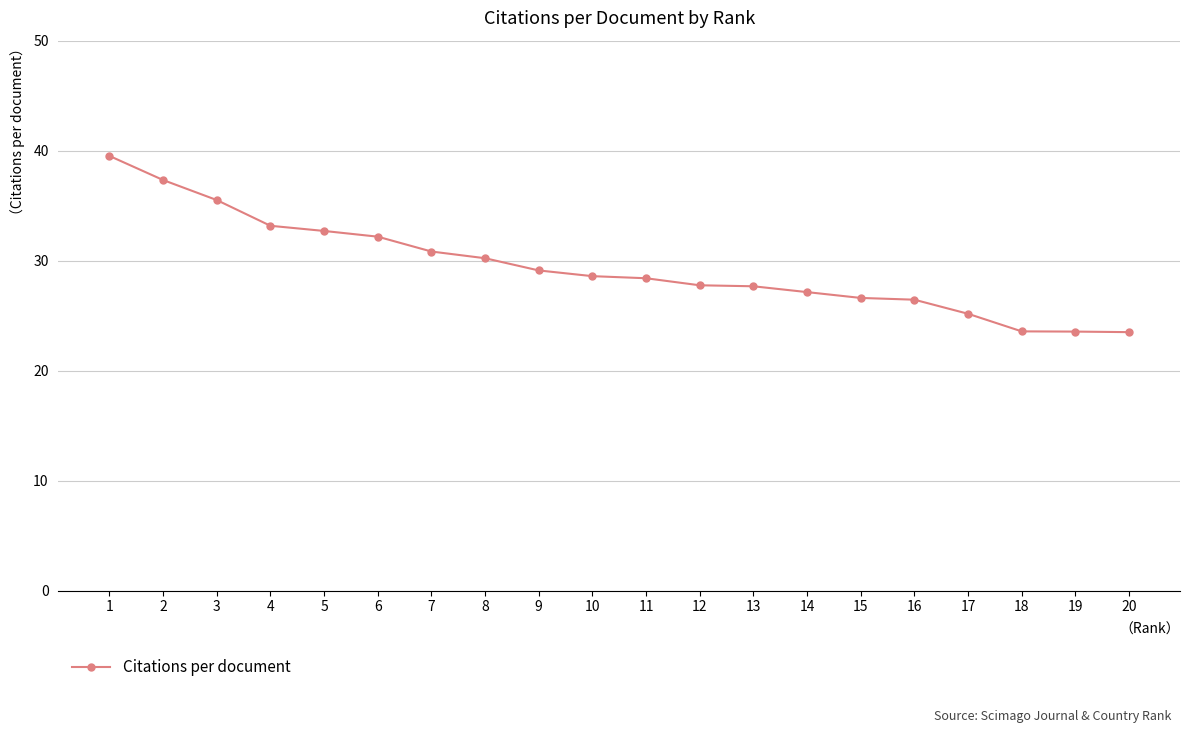

Is it true that the value at 8 is 44.0?

False